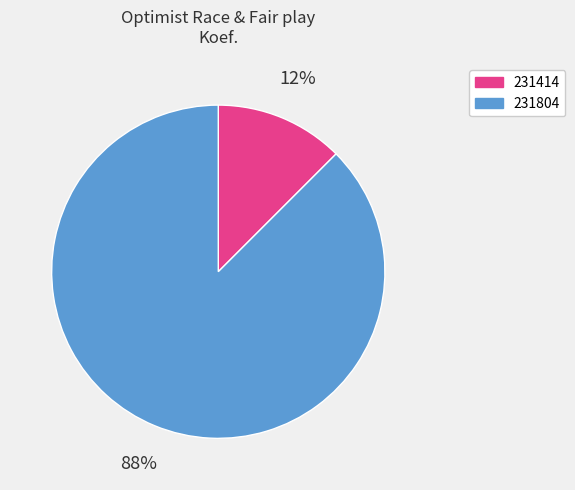

True or false: 231804 accounts for 88% of the total.

True